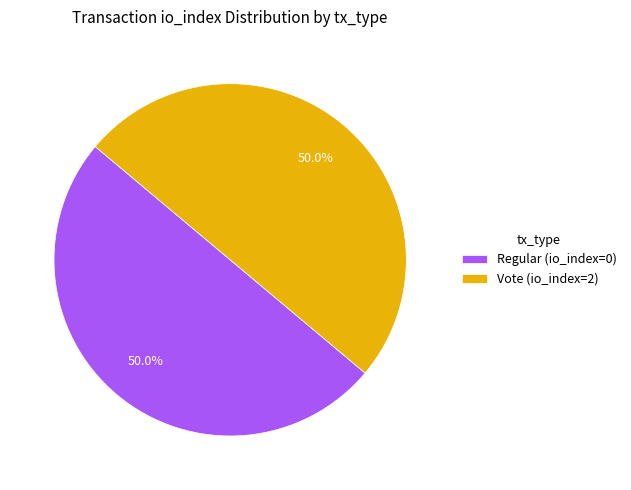

What is the ratio of the value at Regular (io_index=0) to the value at Vote (io_index=2)?

1.0